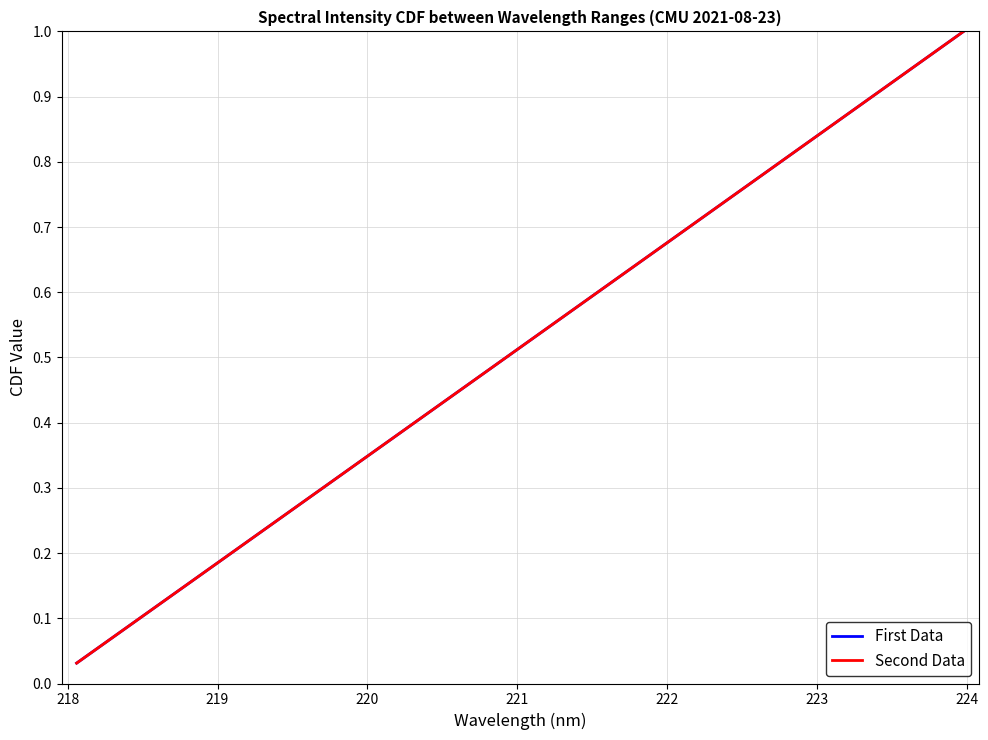

Does the chart have visible grid lines?

Yes